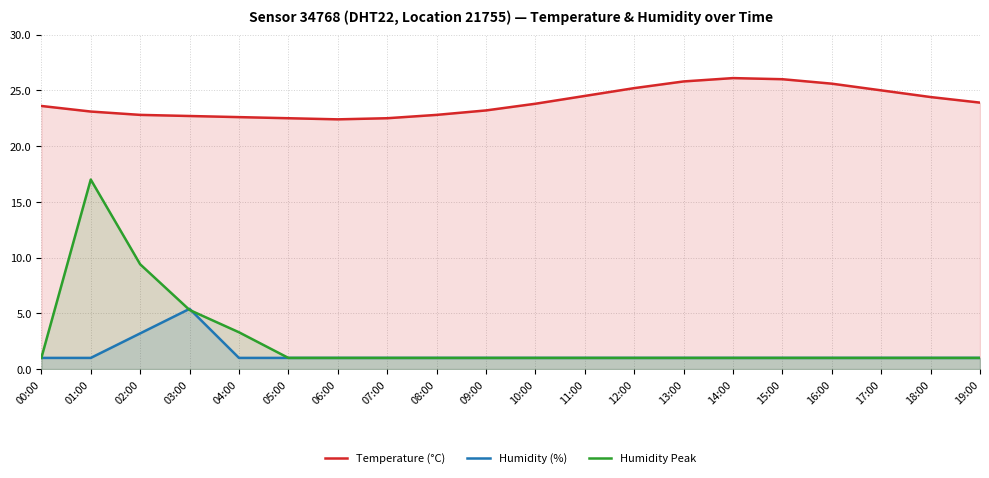

Reading right to left, what are all the values shown in this chart?

Temperature (°C): 19:00=23.9	18:00=24.4	17:00=25.0	16:00=25.6	15:00=26.0	14:00=26.1	13:00=25.8	12:00=25.2	11:00=24.5	10:00=23.8	09:00=23.2	08:00=22.8	07:00=22.5	06:00=22.4	05:00=22.5	04:00=22.6	03:00=22.7	02:00=22.8	01:00=23.1	00:00=23.6
Humidity (%): 19:00=1.0	18:00=1.0	17:00=1.0	16:00=1.0	15:00=1.0	14:00=1.0	13:00=1.0	12:00=1.0	11:00=1.0	10:00=1.0	09:00=1.0	08:00=1.0	07:00=1.0	06:00=1.0	05:00=1.0	04:00=1.0	03:00=5.4	02:00=3.2	01:00=1.0	00:00=1.0
Humidity Peak: 19:00=1.0	18:00=1.0	17:00=1.0	16:00=1.0	15:00=1.0	14:00=1.0	13:00=1.0	12:00=1.0	11:00=1.0	10:00=1.0	09:00=1.0	08:00=1.0	07:00=1.0	06:00=1.0	05:00=1.0	04:00=3.3	03:00=5.3	02:00=9.4	01:00=17.0	00:00=1.0